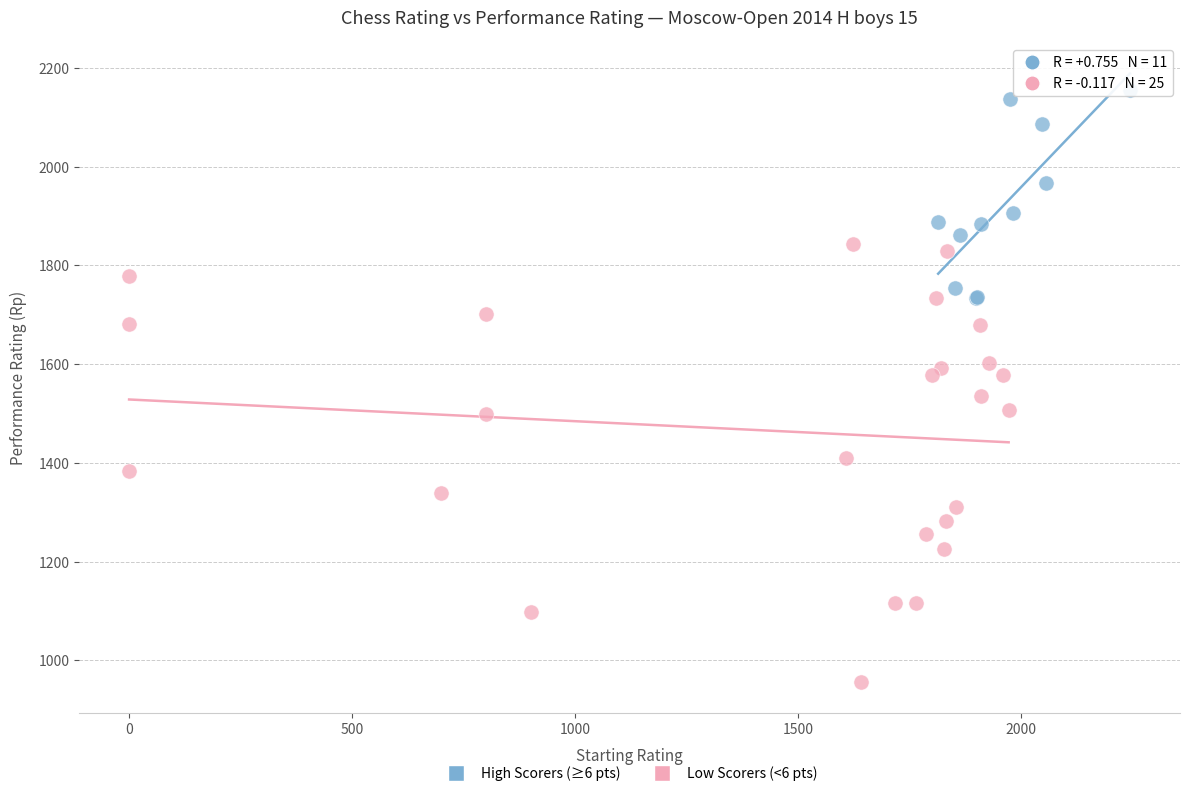

Which series contains the highest Y value?

High Scorers (≥6 pts)